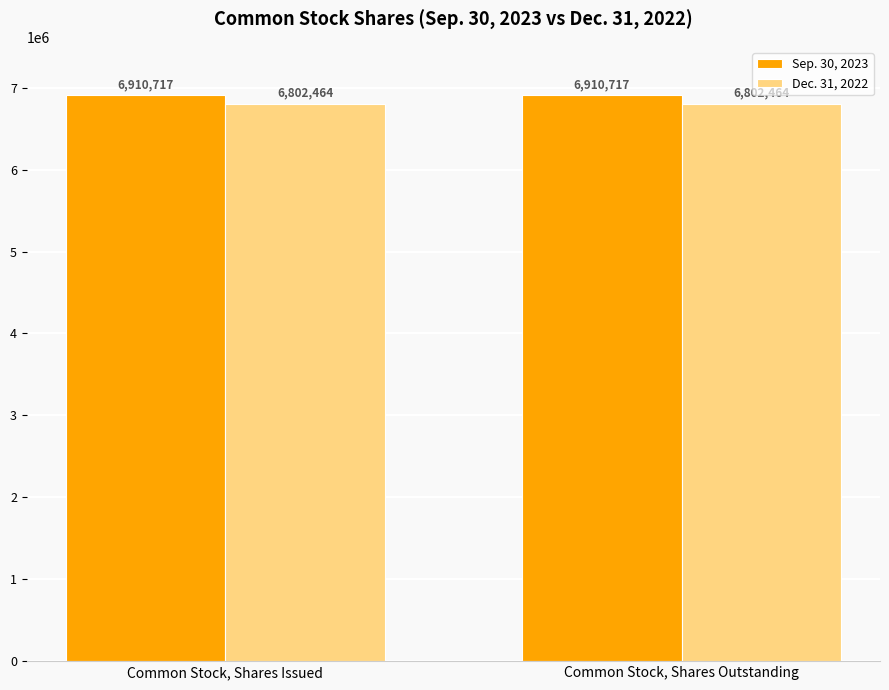

What are all the series names shown in the legend?

Sep. 30, 2023, Dec. 31, 2022